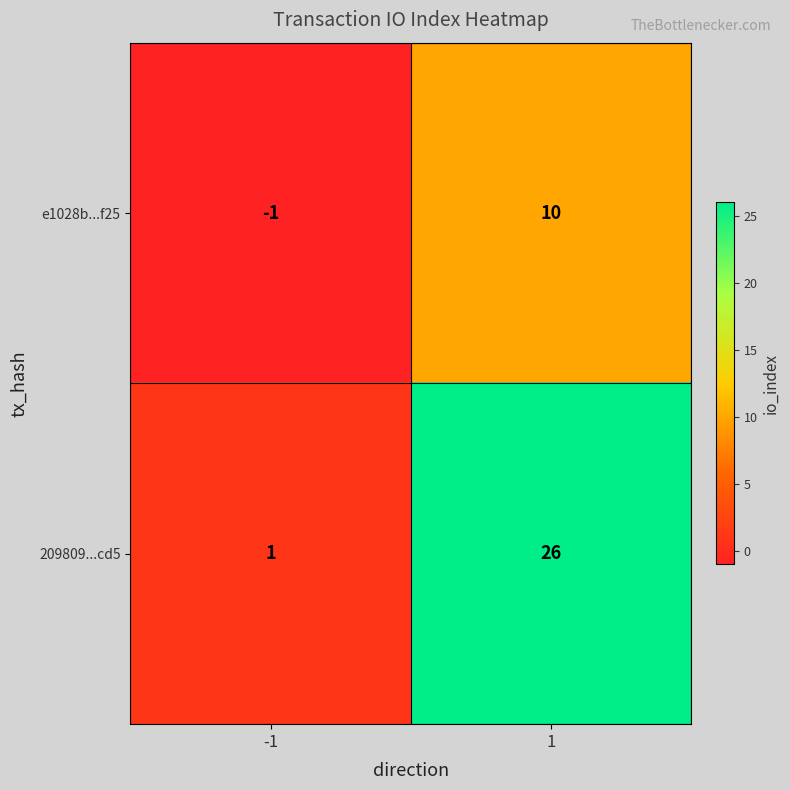

True or false: e1028b...f25 has a value of 15 at 1.

False